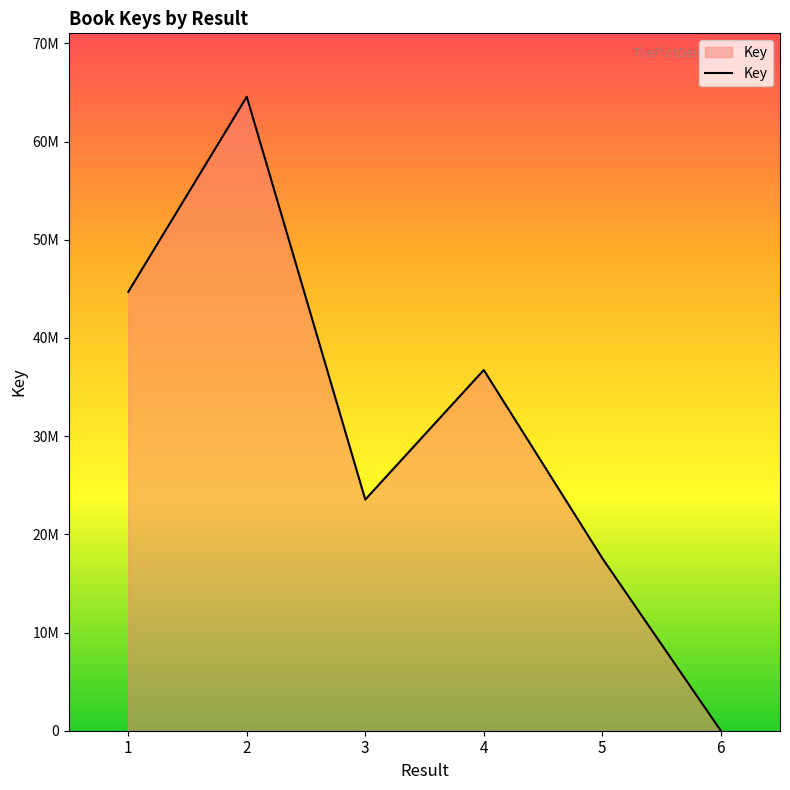

What is the value of the 1st point from the left?

44695299